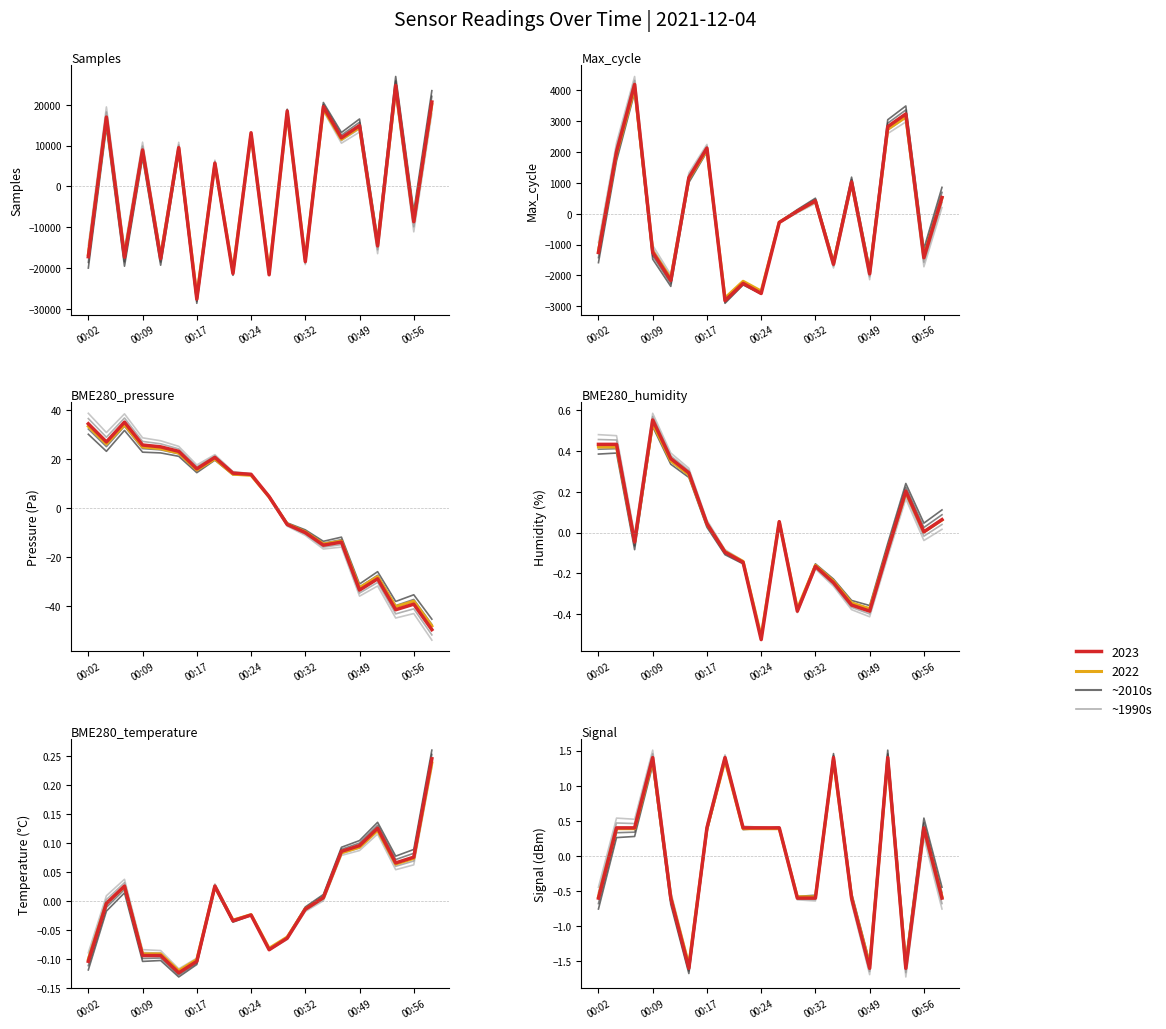

Where is the first local minimum for group_4?

00:17